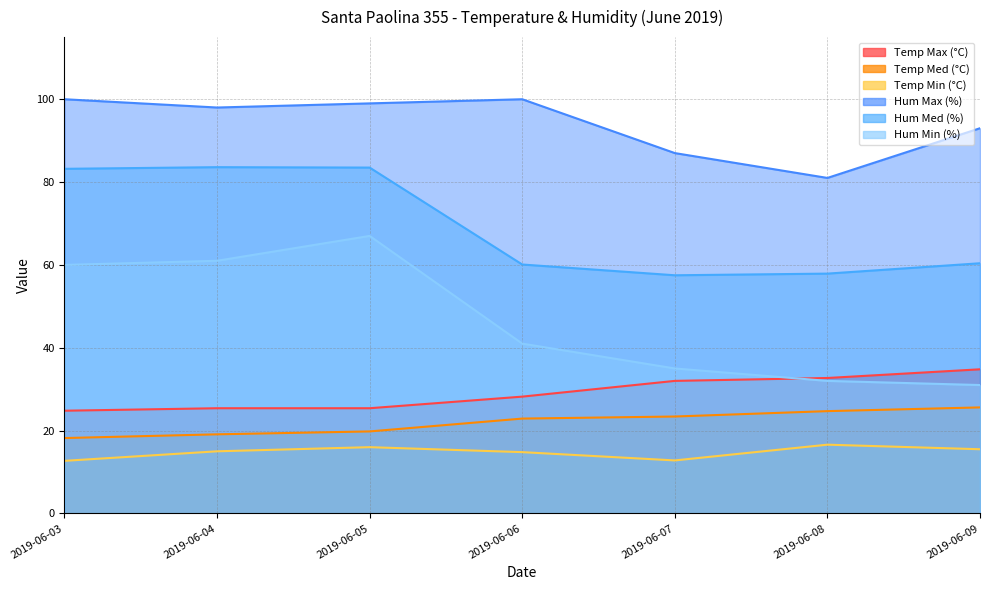

True or false: Temp Med (°C) and Hum Min (%) cross at least once.

False